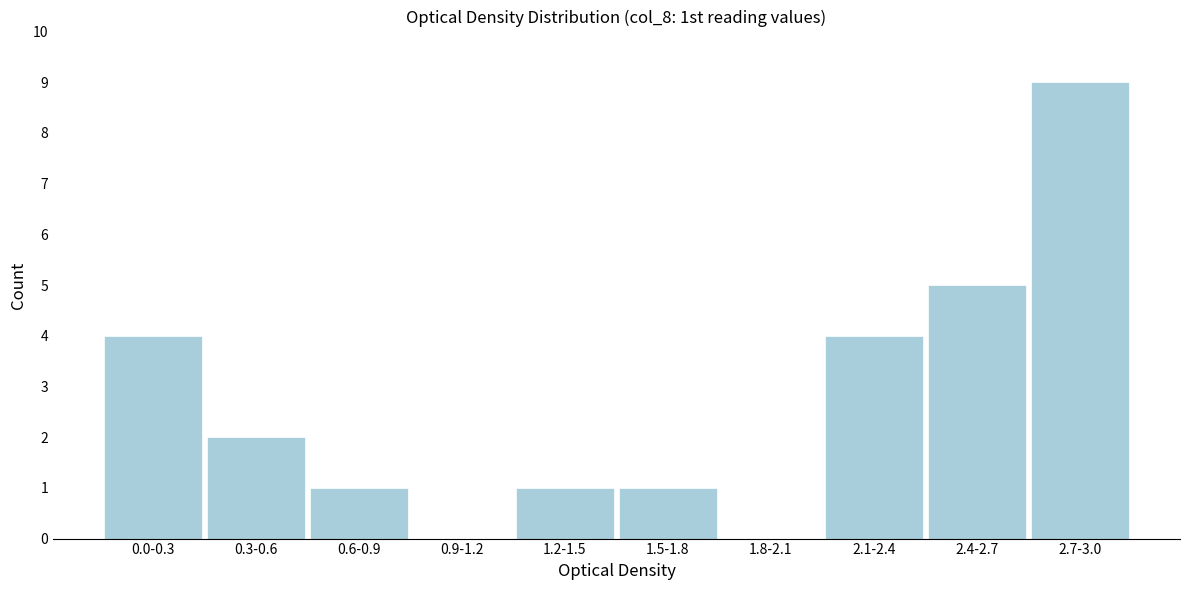

Reading right to left, transcribe all the data shown in this chart.

2.7-3.0=9	2.4-2.7=5	2.1-2.4=4	1.8-2.1=0	1.5-1.8=1	1.2-1.5=1	0.9-1.2=0	0.6-0.9=1	0.3-0.6=2	0.0-0.3=4